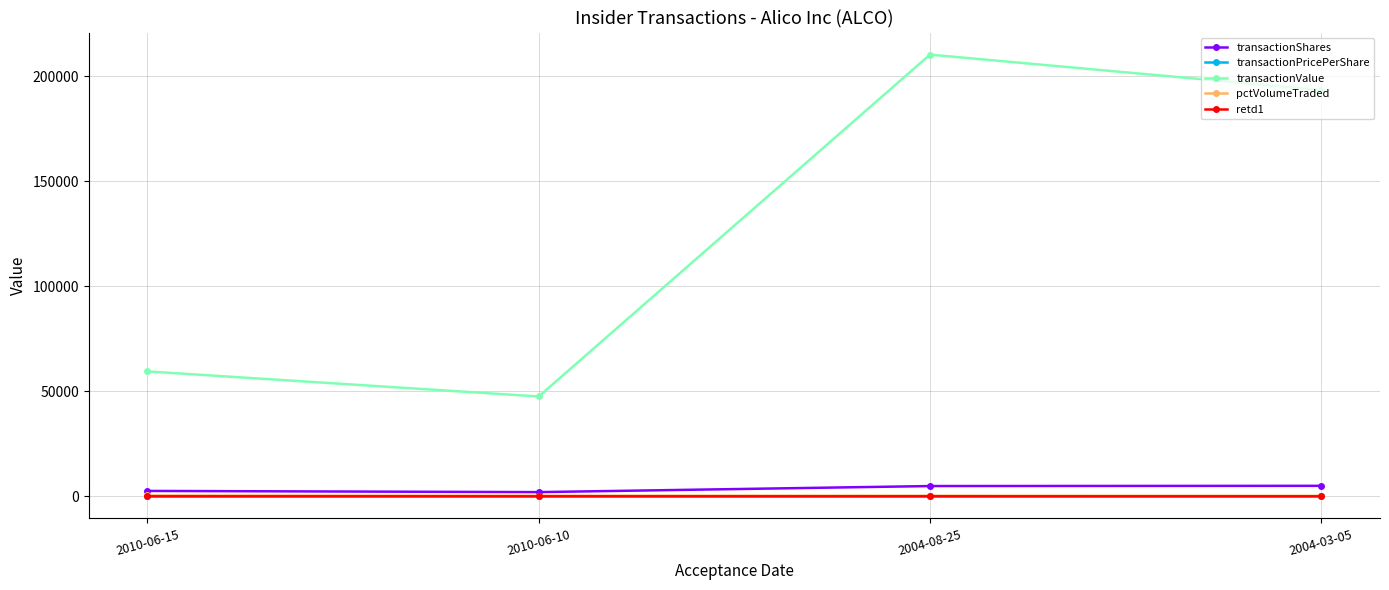

At which label is transactionValue closest to 128899?

2004-03-05